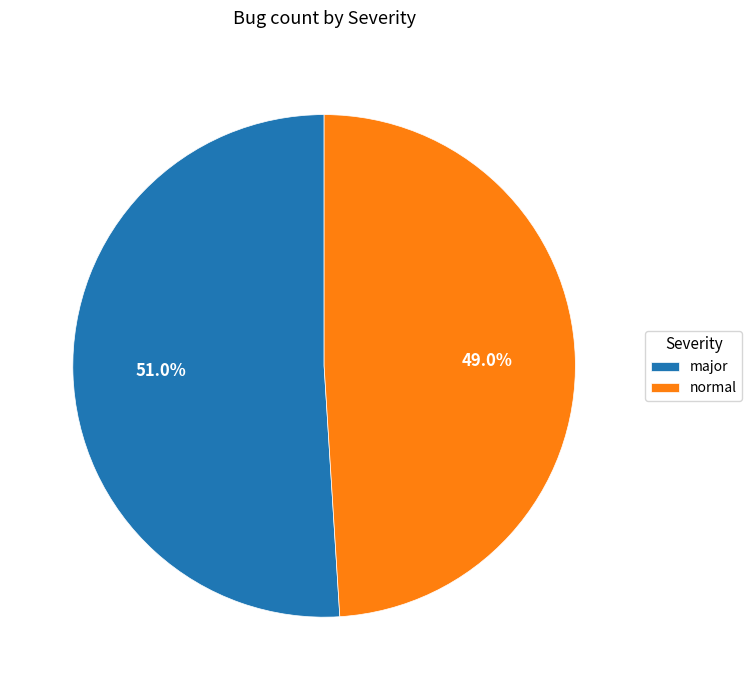

To the nearest percent, what is the difference between the largest and smallest slice percentages?

2%